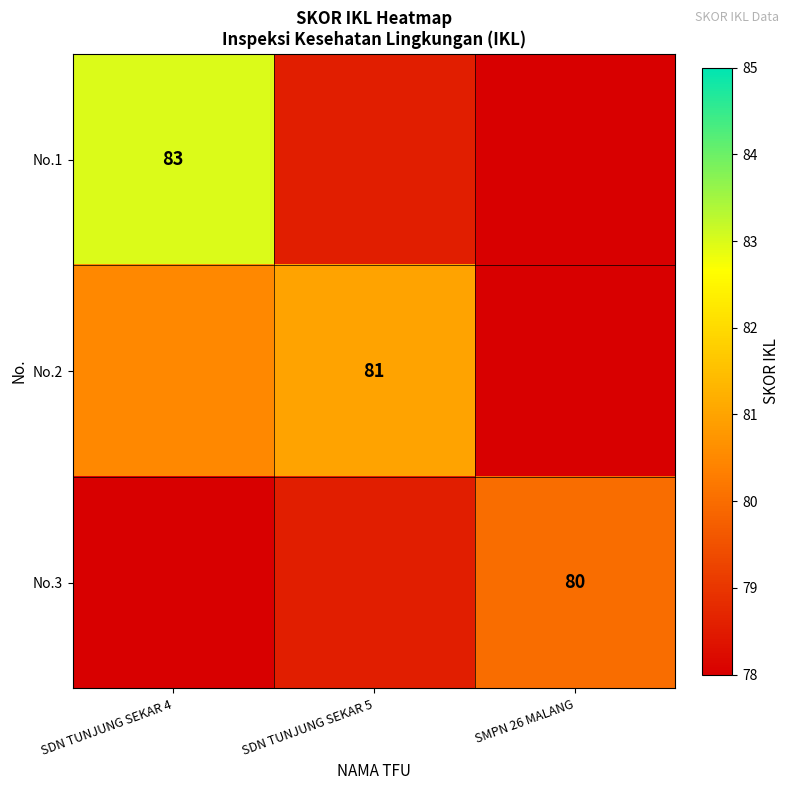

Read the No.2 value at SDN TUNJUNG SEKAR 5.

81.0